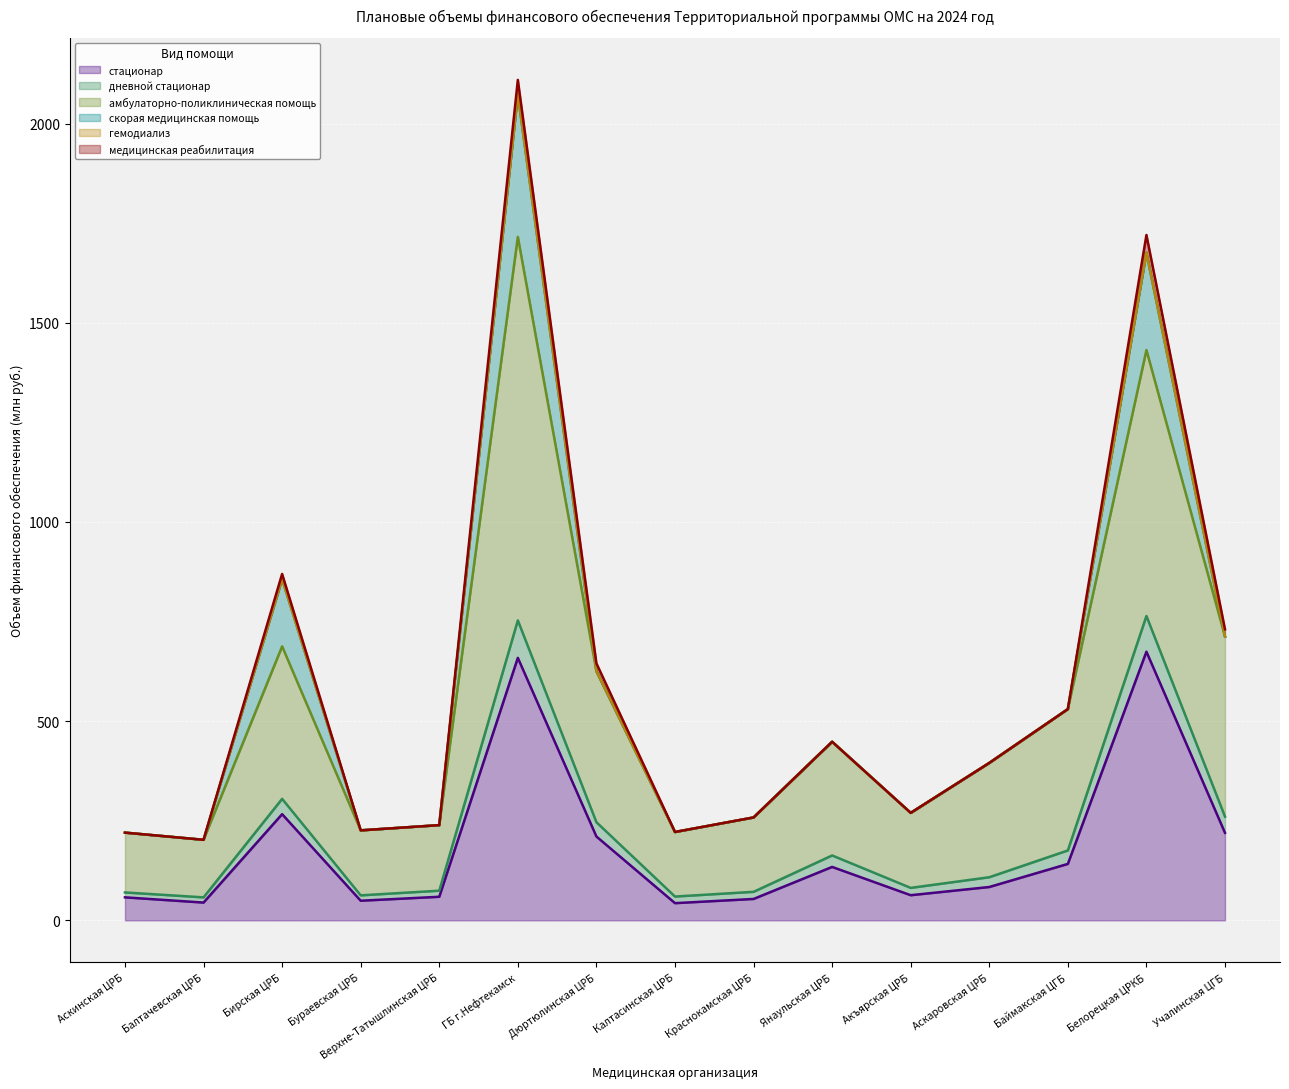

Which category has the highest value across all series?

ГБ г.Нефтекамск